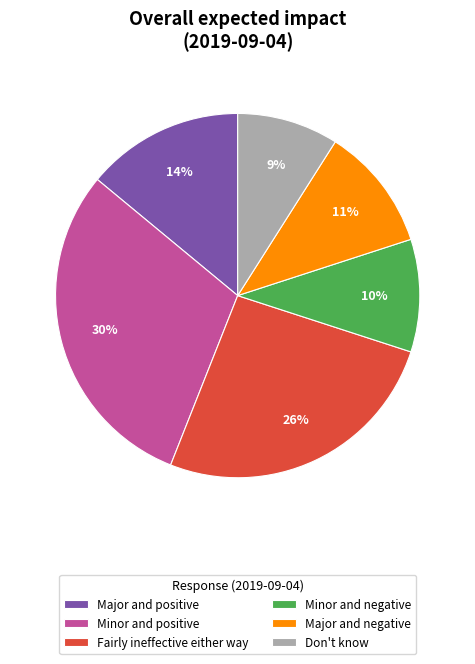

Count the number of slices in the pie.

6